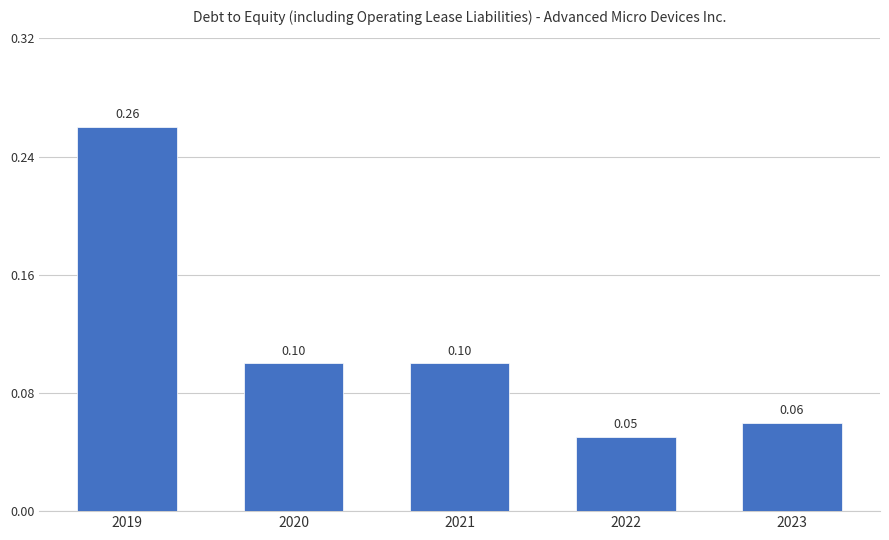

The value at 2023 is 0.1. True or false?

True